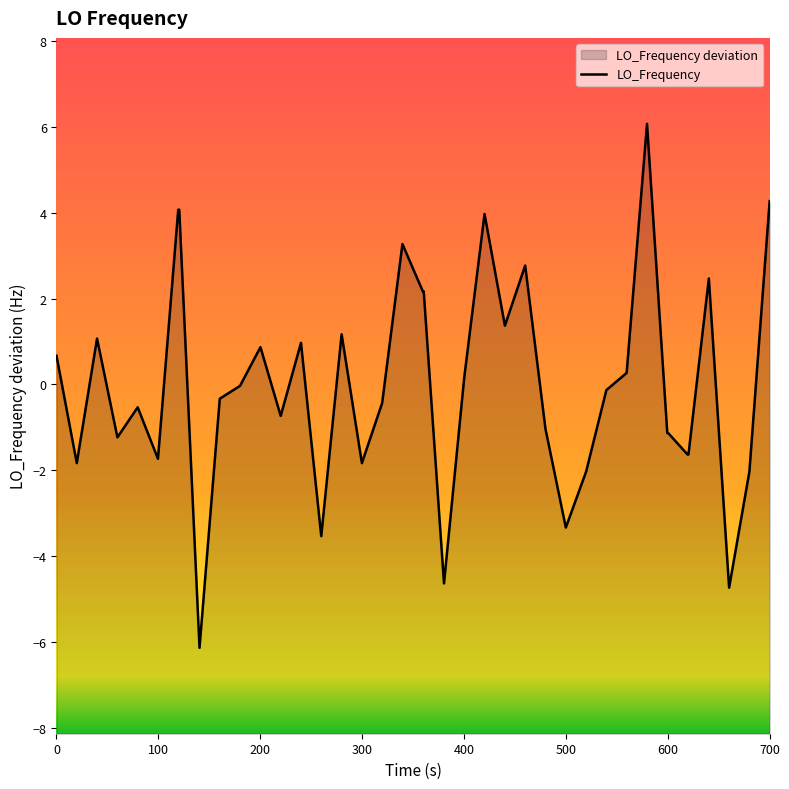

Does the chart display data point markers on the line(s)?

No